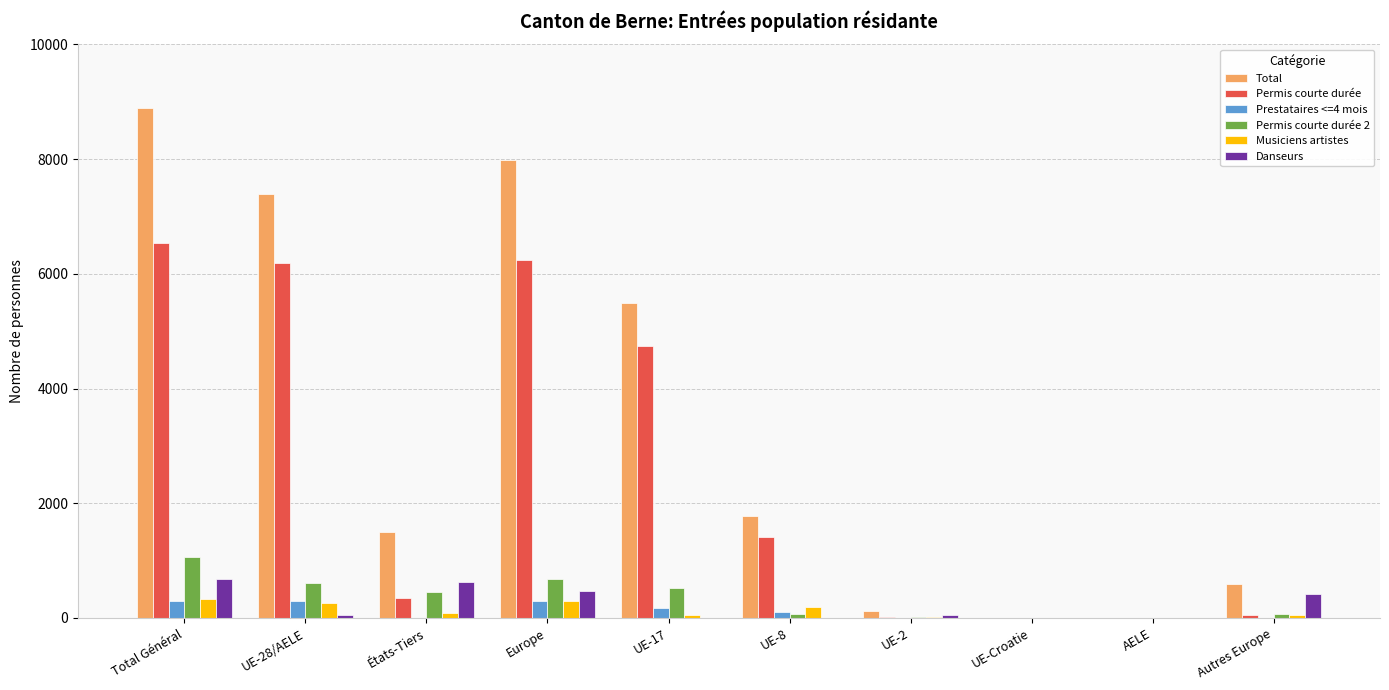

The value of Total at Europe is 7976. True or false?

True